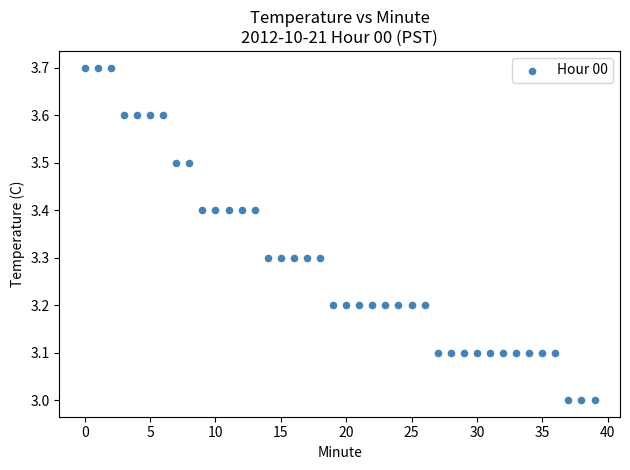

What is the range of Y values (max minus min)?

0.7